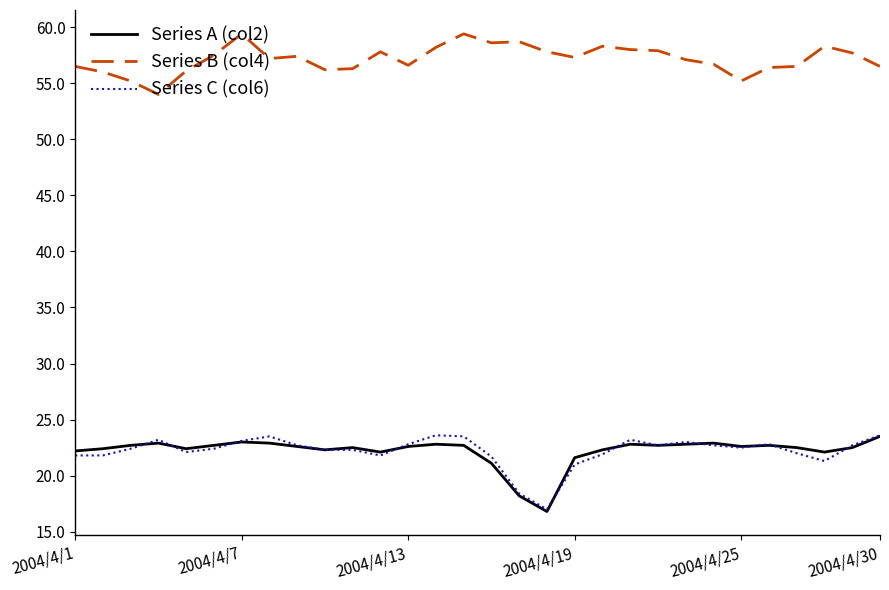

Is this an area chart (filled region under the line)?

No